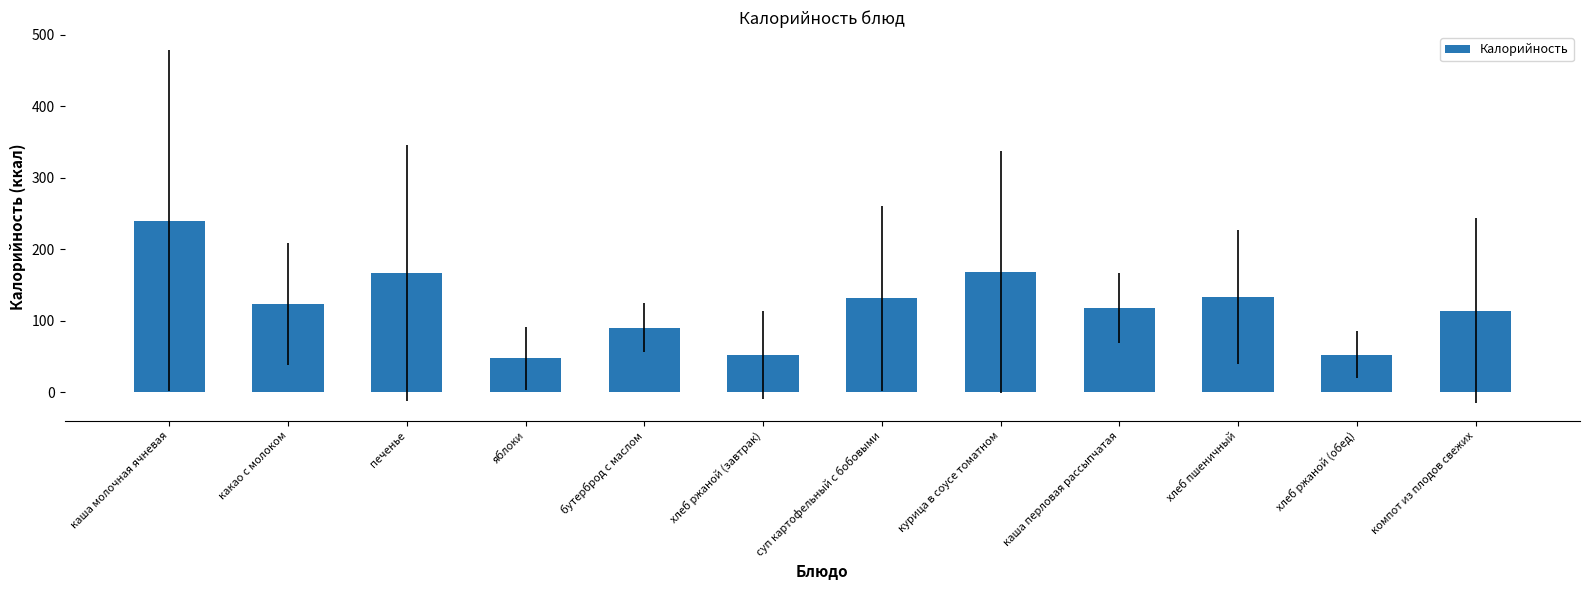

At which label does the data first exceed 123?

каша молочная ячневая